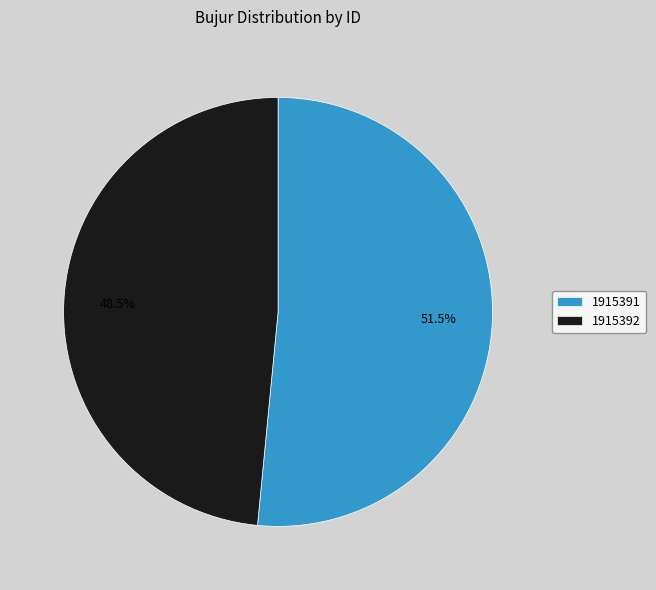

Rank the categories by value from lowest to highest.

1915392, 1915391